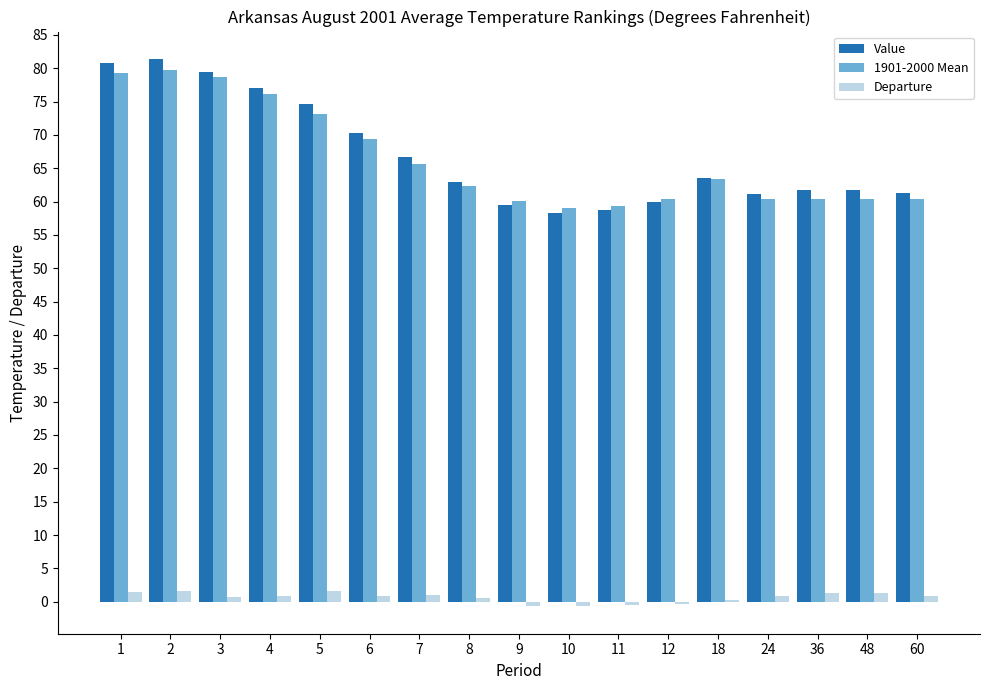

Between 5 and 8, which series saw the biggest shift?

Value